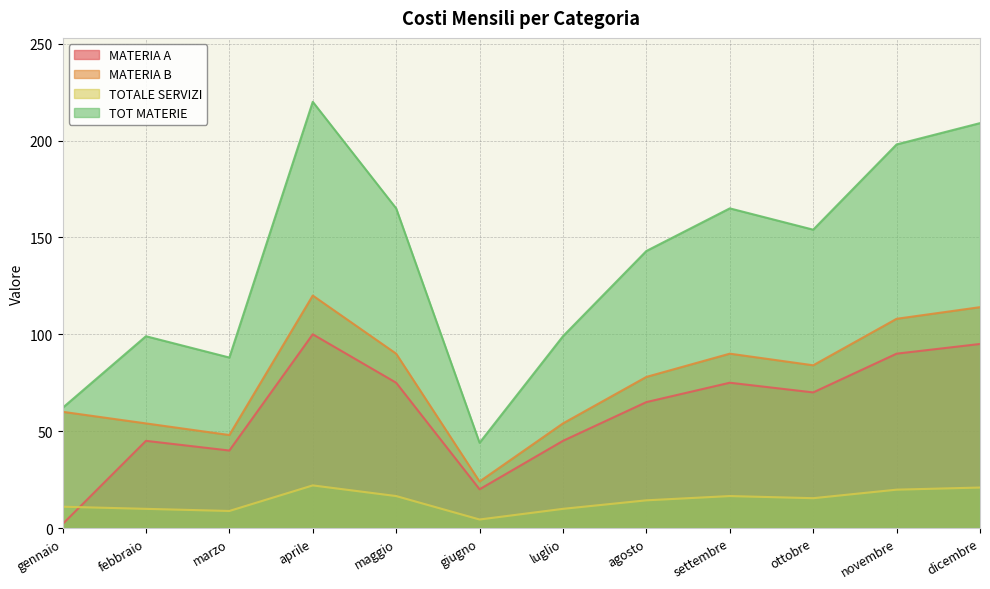

Reading left to right, list all the values displayed in this chart.

MATERIA A: gennaio=2.0	febbraio=45.0	marzo=40.0	aprile=100.0	maggio=75.0	giugno=20.0	luglio=45.0	agosto=65.0	settembre=75.0	ottobre=70.0	novembre=90.0	dicembre=95.0
MATERIA B: gennaio=60.0	febbraio=54.0	marzo=48.0	aprile=120.0	maggio=90.0	giugno=24.0	luglio=54.0	agosto=78.0	settembre=90.0	ottobre=84.0	novembre=108.0	dicembre=114.0
TOTALE SERVIZI: gennaio=11.0	febbraio=9.9	marzo=8.8	aprile=22.0	maggio=16.5	giugno=4.4	luglio=9.9	agosto=14.3	settembre=16.5	ottobre=15.4	novembre=19.8	dicembre=20.9
TOT MATERIE: gennaio=62.0	febbraio=99.0	marzo=88.0	aprile=220.0	maggio=165.0	giugno=44.0	luglio=99.0	agosto=143.0	settembre=165.0	ottobre=154.0	novembre=198.0	dicembre=209.0